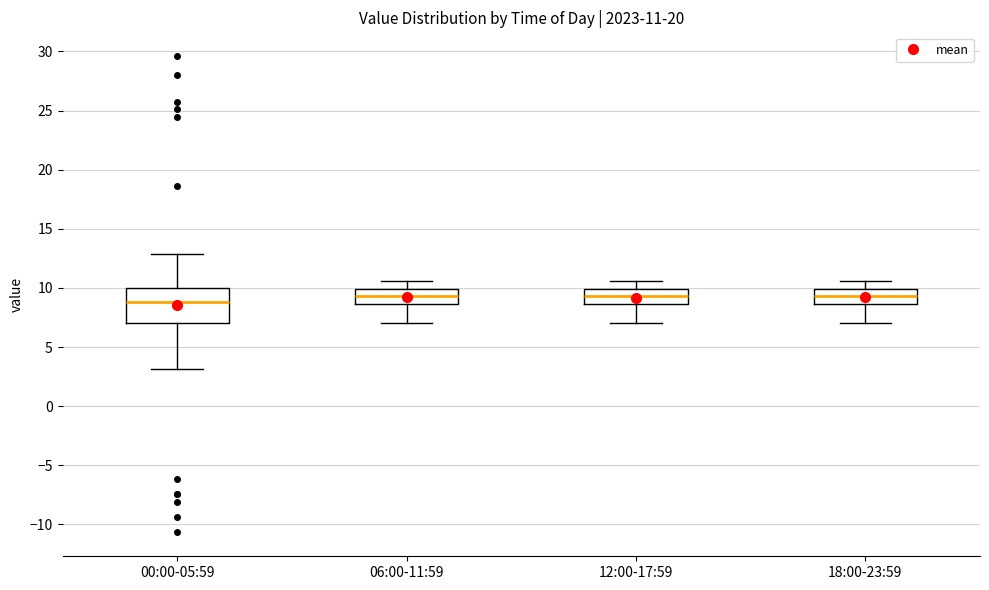

Which box is the tallest, from its lower edge to its upper edge?

00:00-05:59